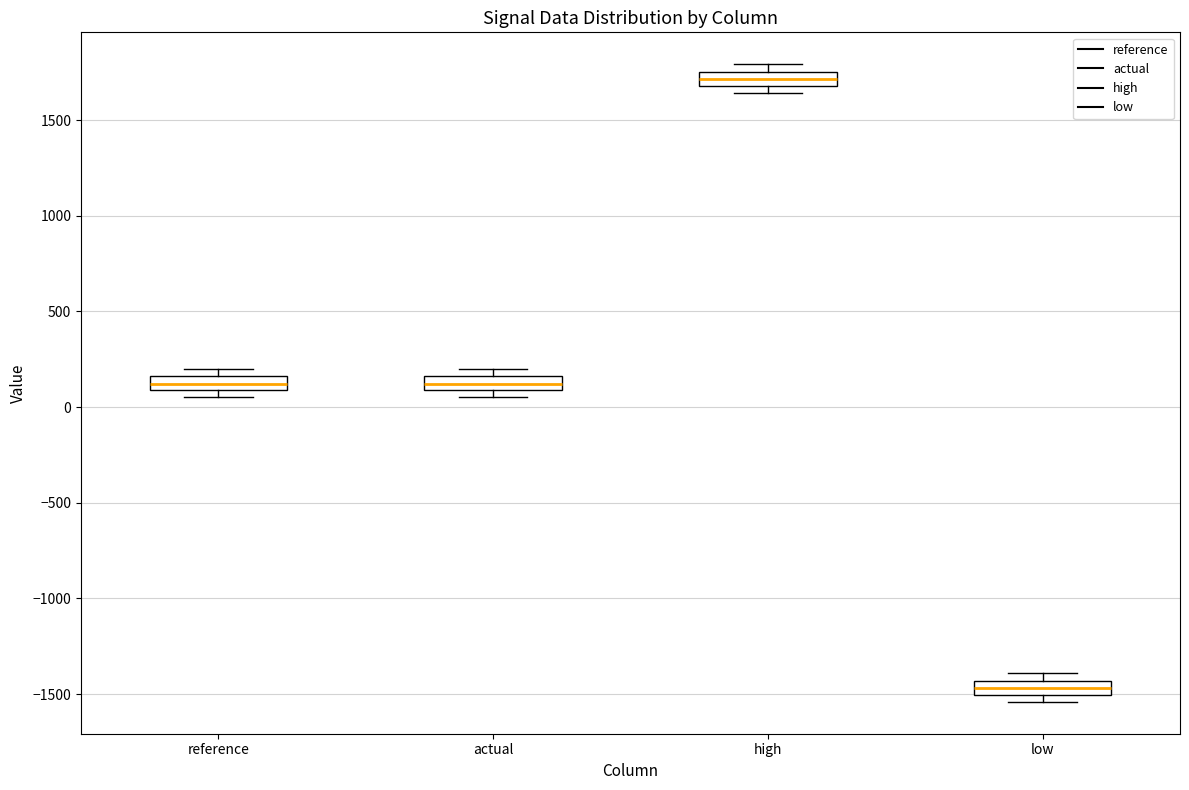

Where is the lower edge of the box for reference on the y-axis? The values are not printed on the chart, so give them approximately, as read against the axis.

100